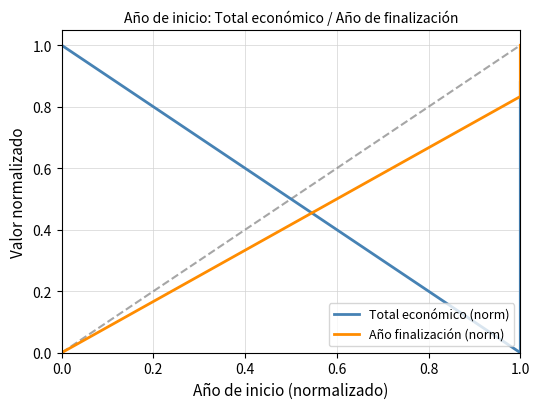

True or false: Total económico (norm) and Año finalización (norm) intersect in this chart.

True